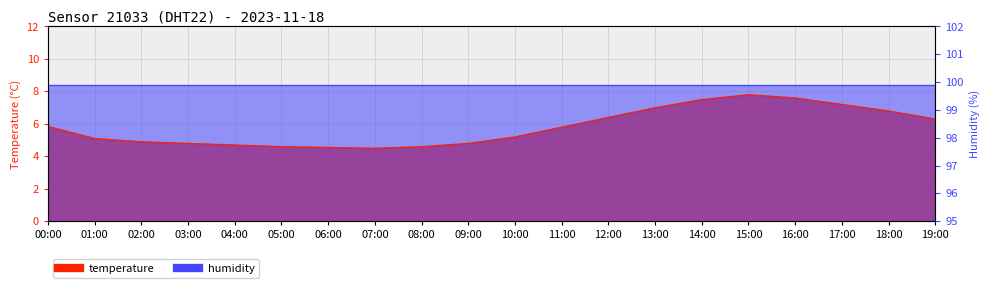

How many interior local peaks (higher than both neighbors) does the data have?

1